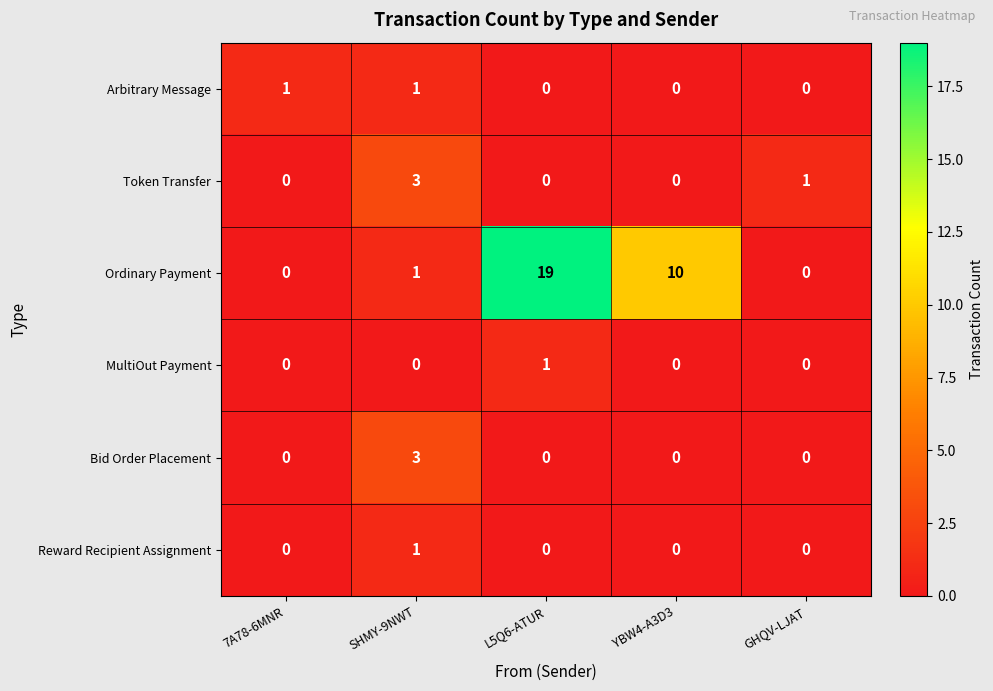

What value does the Ordinary Payment series have at L5Q6-ATUR?

19